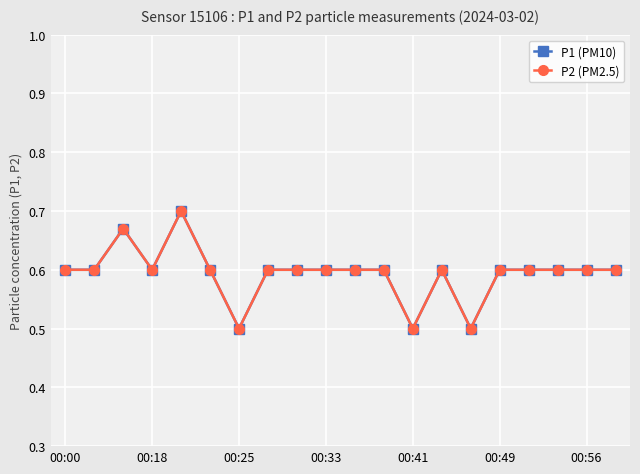

How many lines are shown in the chart?

2